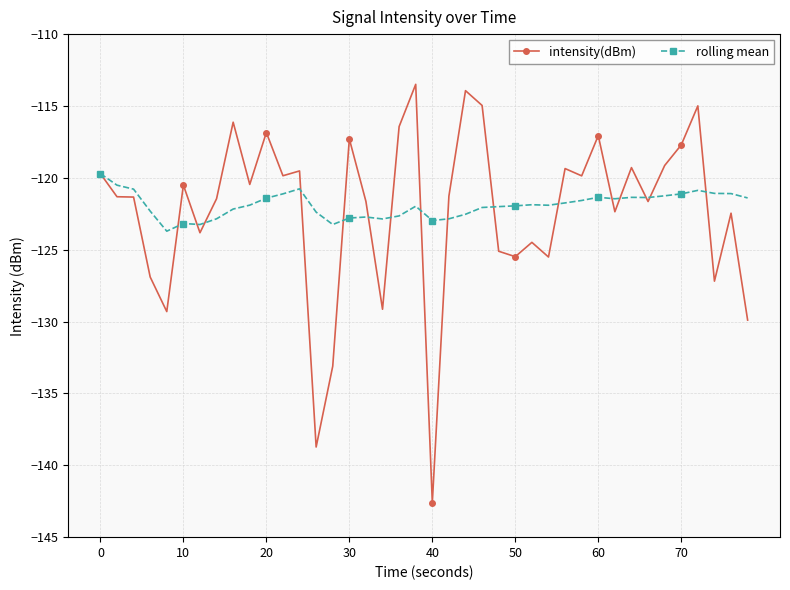

Which series has the largest range (max minus min)?

intensity(dBm)